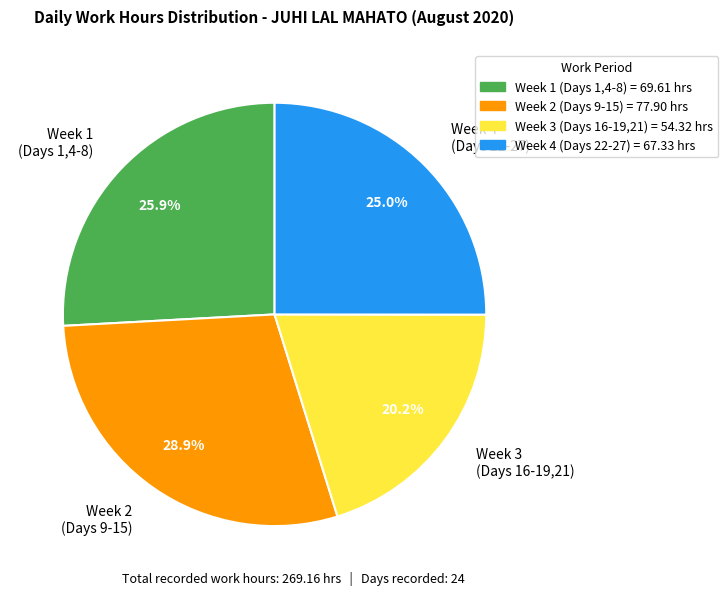

What is the ratio of the value at Week 1 (Days 1,4-8) to the value at Week 3 (Days 16-19,21)?

1.3